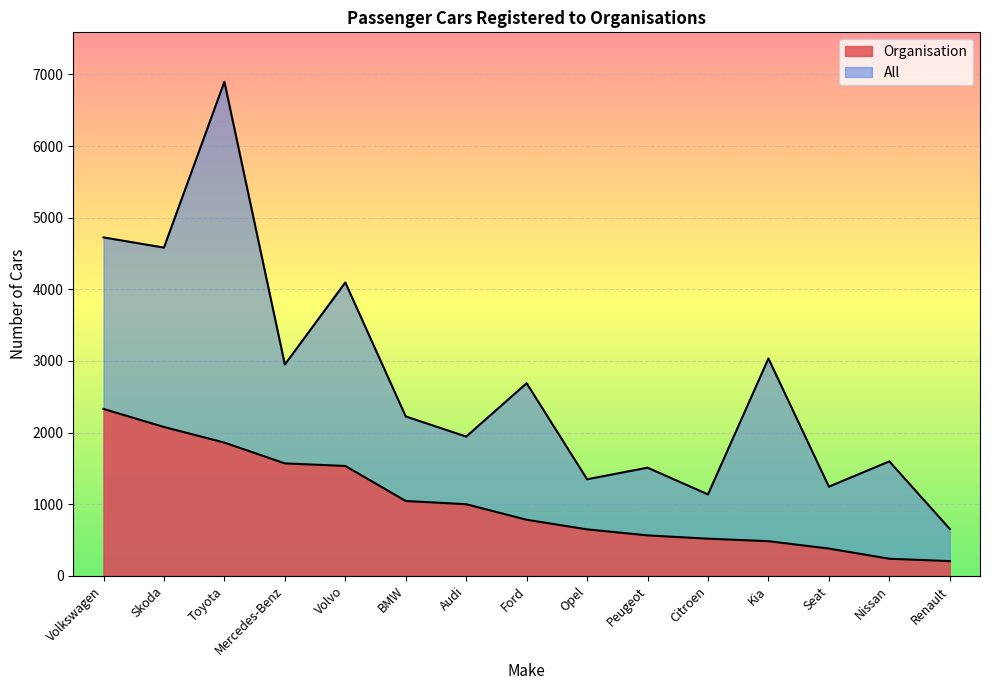

At Renault, list the series in order from largest to smallest.

All, Organisation